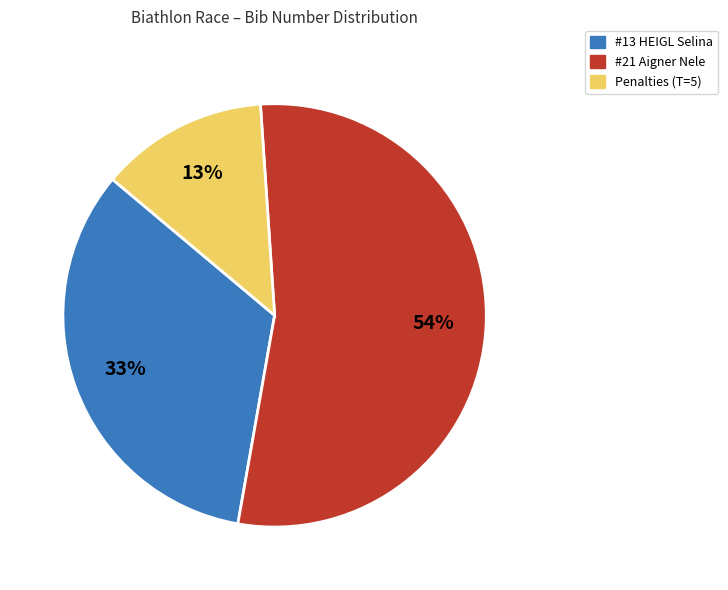

To the nearest percent, what is the difference between the largest and smallest slice percentages?

41%